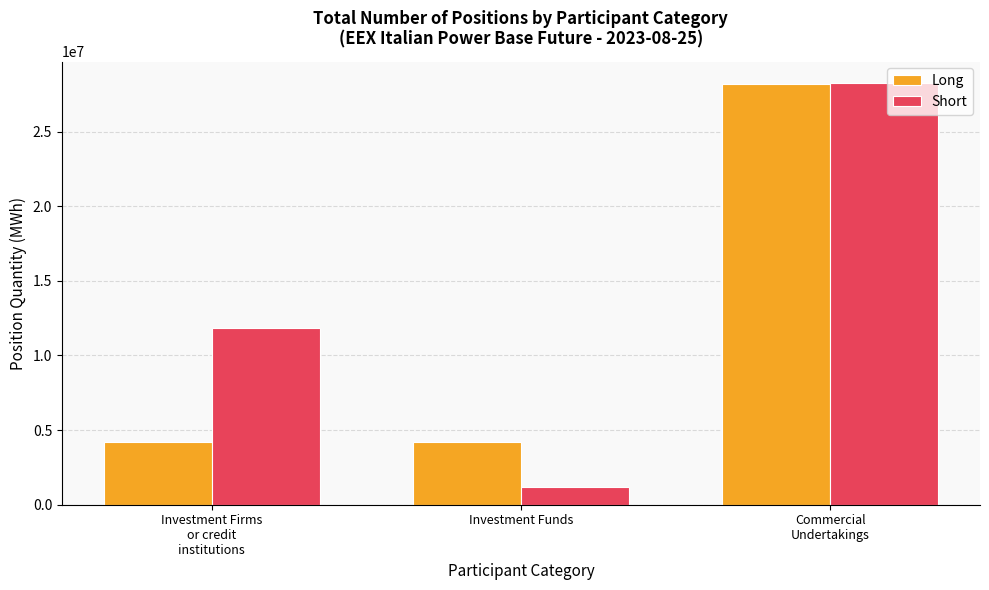

What is the label of the 1st bar from the left?

Investment Firms
or credit
institutions